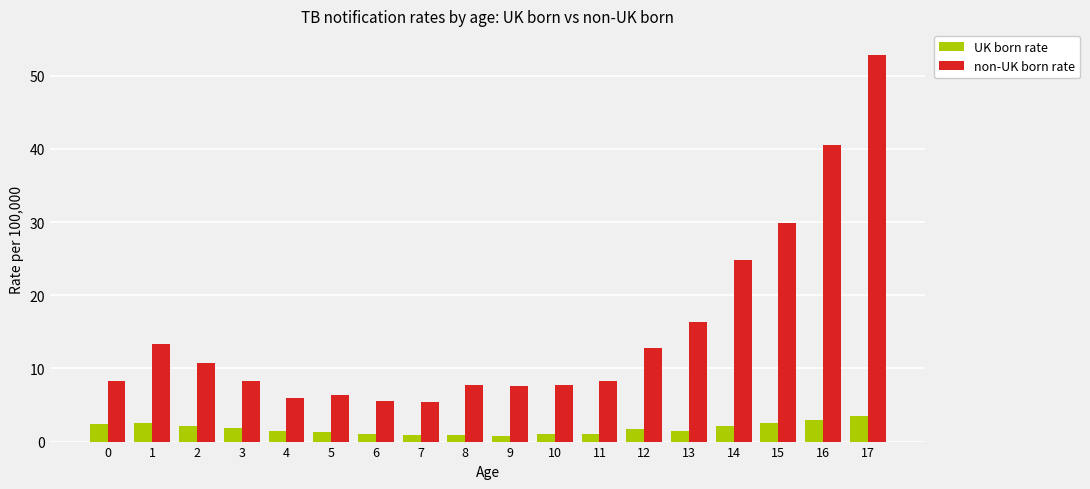

What is the highest value of the non-UK born rate series?

52.8